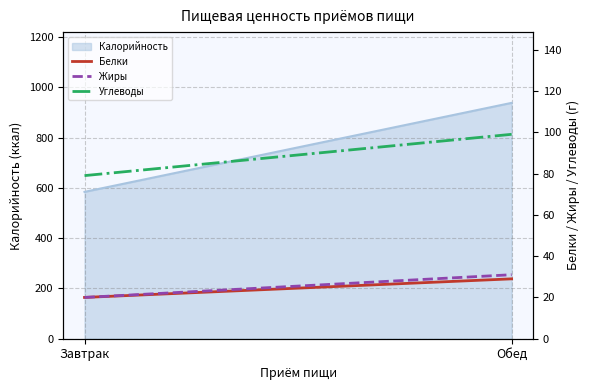

List the labels in order of Белки value, largest first.

Обед, Завтрак